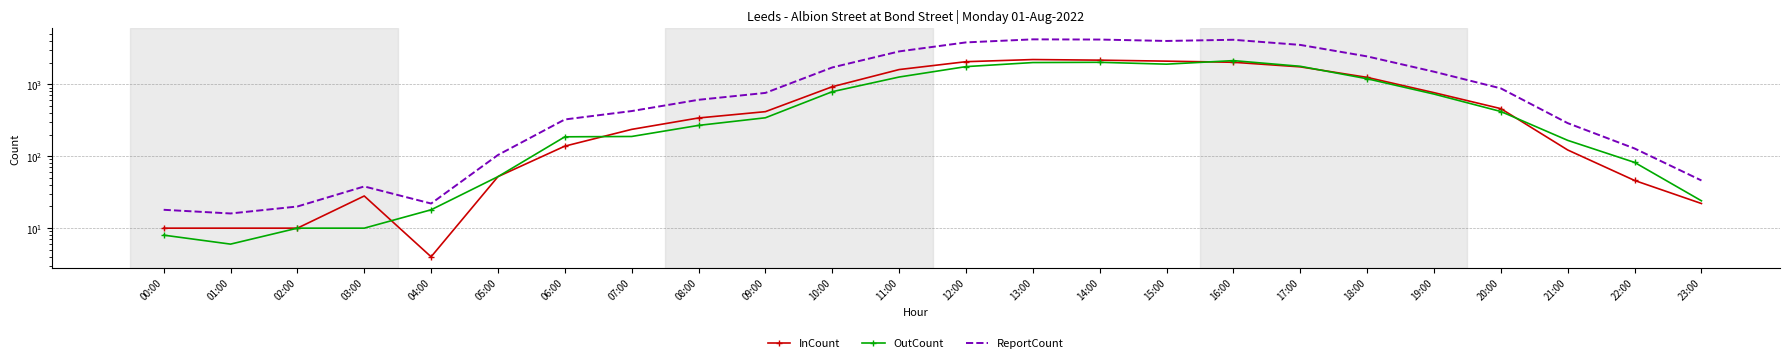

Which category has the lowest value in the OutCount series?

01:00